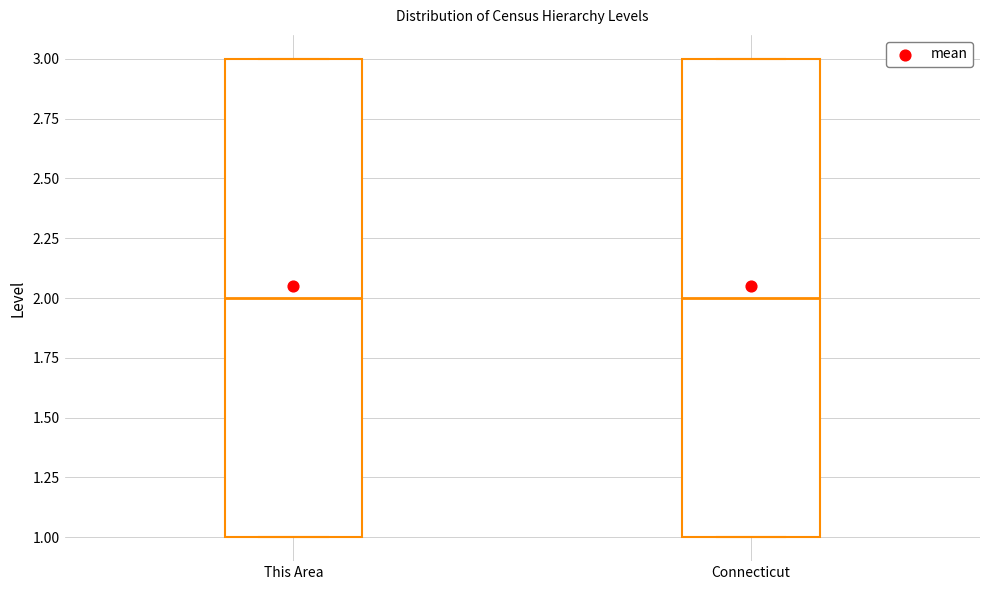

Where does the median line of the box for Connecticut sit on the y-axis? The values are not printed on the chart, so give them approximately, as read against the axis.

2